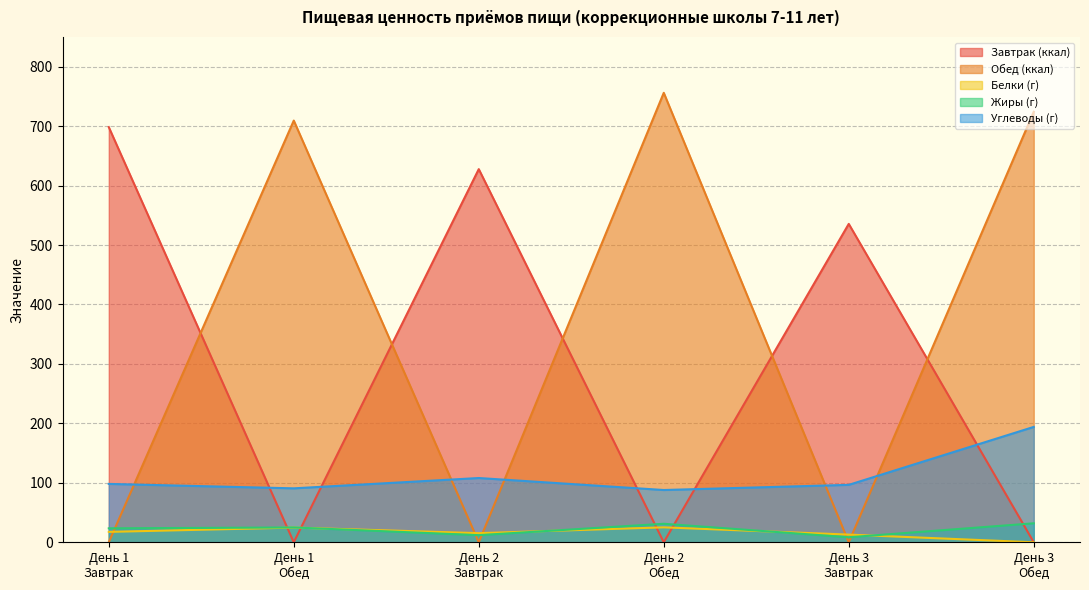

What is the value of the Обед (ккал) point at the 6th from the left?

724.2